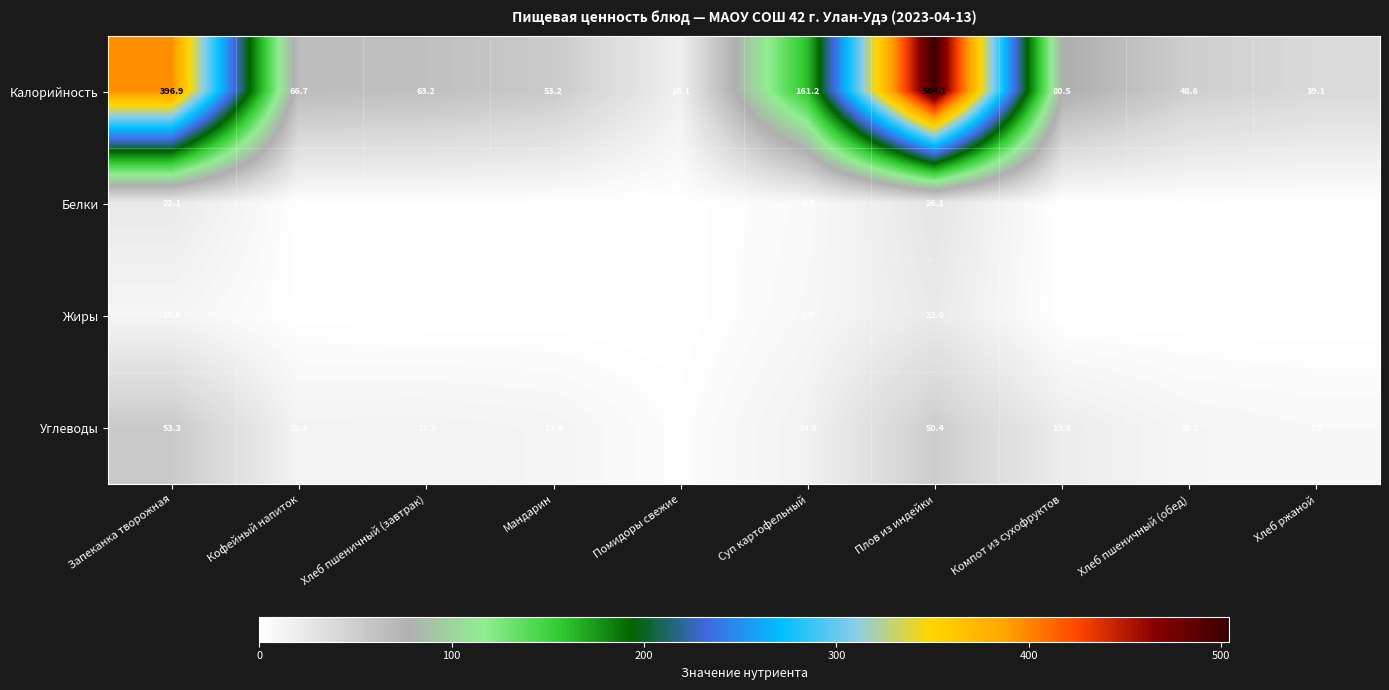

The Углеводы series shows 10.6 at Хлеб ржаной. True or false?

False